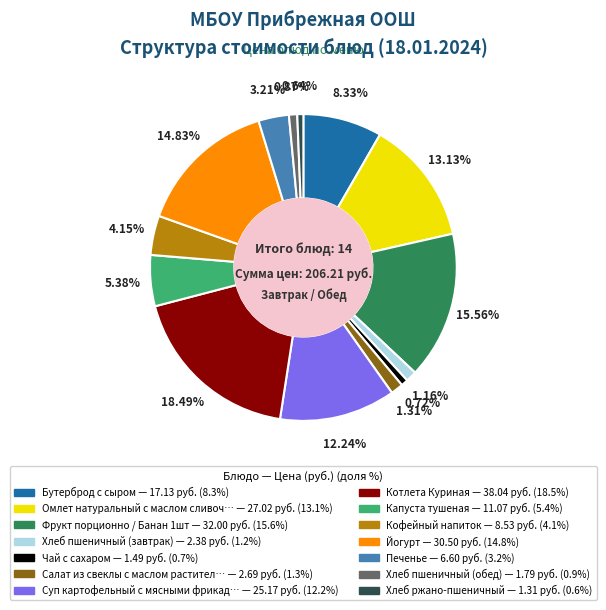

Does any single category account for the majority?

No